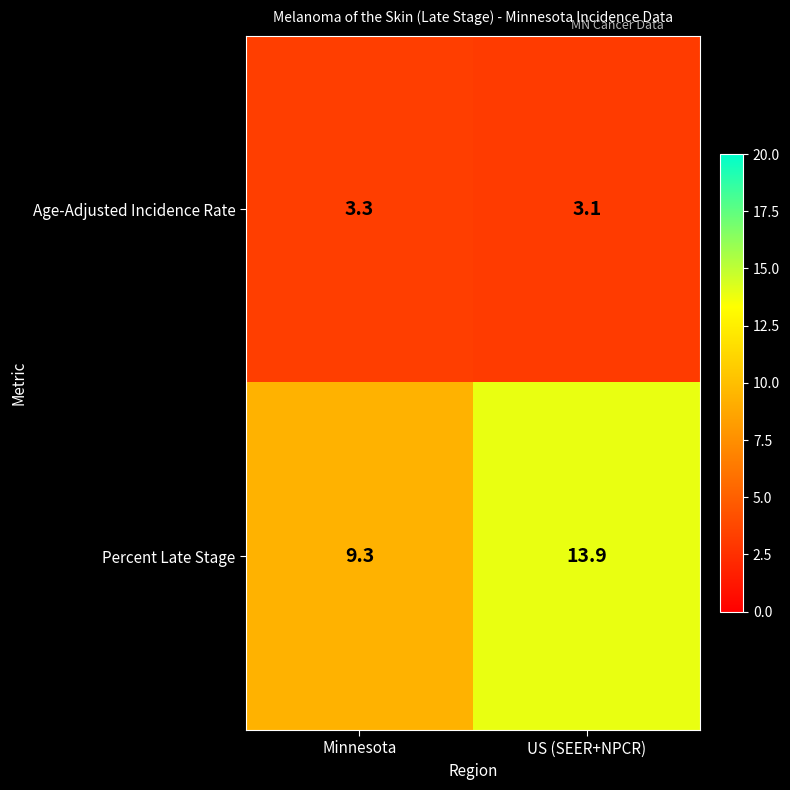

What is the total value across all series at US (SEER+NPCR)?

17.0